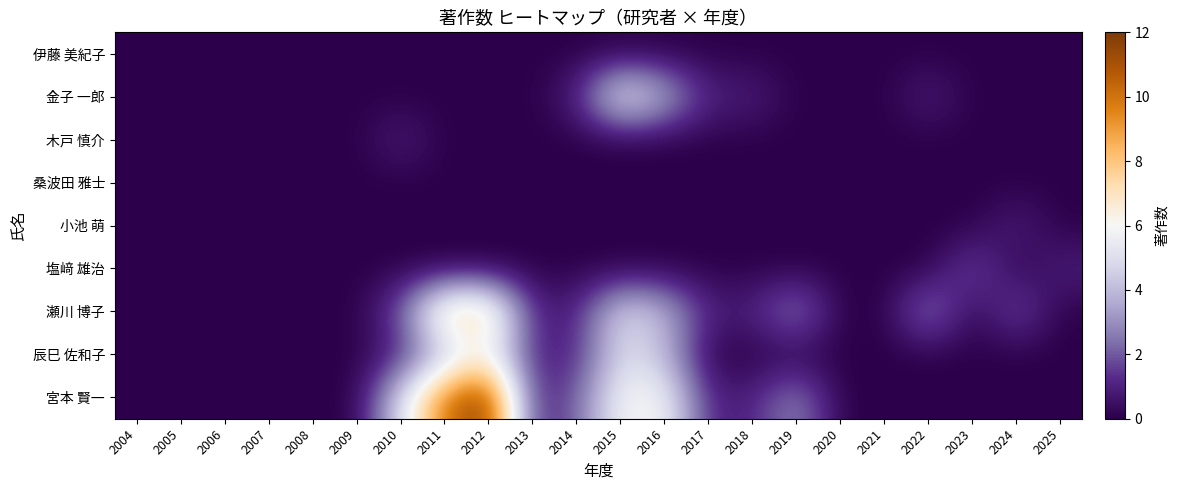

Reading left to right, what are all the values shown in this chart?

伊藤 美紀子: 2004=0	2005=0	2006=0	2007=0	2008=0	2009=0	2010=0	2011=0	2012=0	2013=0	2014=0	2015=0	2016=0	2017=0	2018=0	2019=0	2020=0	2021=0	2022=0	2023=0	2024=0	2025=0
金子 一郎: 2004=0	2005=0	2006=0	2007=0	2008=0	2009=0	2010=0	2011=0	2012=0	2013=0	2014=1	2015=6	2016=4	2017=1	2018=1	2019=0	2020=0	2021=0	2022=1	2023=0	2024=0	2025=0
木戸 慎介: 2004=0	2005=0	2006=0	2007=0	2008=0	2009=0	2010=1	2011=0	2012=0	2013=0	2014=0	2015=0	2016=0	2017=0	2018=0	2019=0	2020=0	2021=0	2022=0	2023=0	2024=0	2025=0
桑波田 雅士: 2004=0	2005=0	2006=0	2007=0	2008=0	2009=0	2010=0	2011=0	2012=0	2013=0	2014=0	2015=0	2016=0	2017=0	2018=0	2019=0	2020=0	2021=0	2022=0	2023=0	2024=0	2025=0
小池 萌: 2004=0	2005=0	2006=0	2007=0	2008=0	2009=0	2010=0	2011=0	2012=0	2013=0	2014=0	2015=0	2016=0	2017=0	2018=0	2019=0	2020=0	2021=0	2022=0	2023=0	2024=1	2025=0
塩﨑 雄治: 2004=0	2005=0	2006=0	2007=0	2008=0	2009=0	2010=0	2011=0	2012=0	2013=0	2014=0	2015=0	2016=0	2017=0	2018=0	2019=0	2020=0	2021=0	2022=0	2023=2	2024=0	2025=1
瀬川 博子: 2004=0	2005=0	2006=0	2007=0	2008=0	2009=0	2010=2	2011=8	2012=8	2013=1	2014=1	2015=5	2016=4	2017=1	2018=1	2019=3	2020=0	2021=0	2022=3	2023=0	2024=2	2025=0
辰巳 佐和子: 2004=0	2005=0	2006=0	2007=0	2008=0	2009=0	2010=1	2011=4	2012=6	2013=1	2014=1	2015=5	2016=4	2017=0	2018=0	2019=0	2020=0	2021=0	2022=0	2023=0	2024=0	2025=0
宮本 賢一: 2004=0	2005=0	2006=0	2007=0	2008=0	2009=0	2010=5	2011=10	2012=12	2013=1	2014=2	2015=6	2016=6	2017=1	2018=1	2019=3	2020=0	2021=0	2022=0	2023=0	2024=0	2025=0